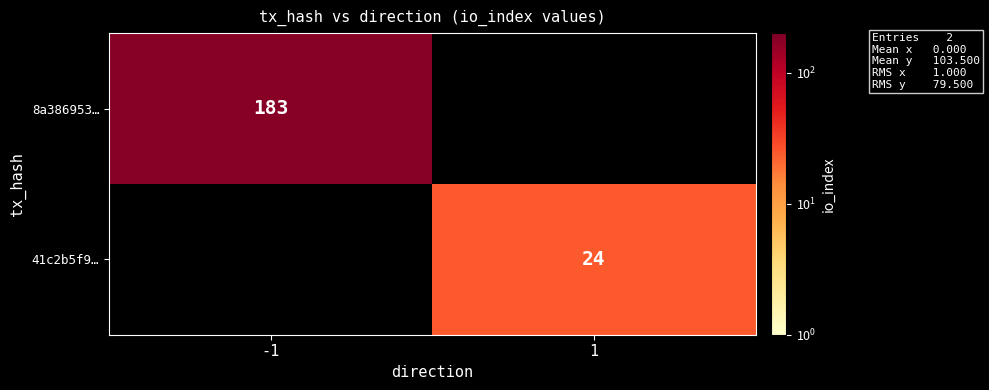

What is the smallest value displayed?

24.0